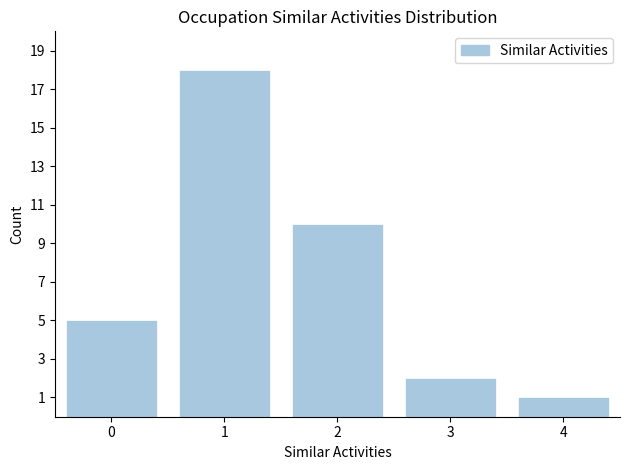

Reading left to right, list all the values displayed in this chart.

5	18	10	2	1